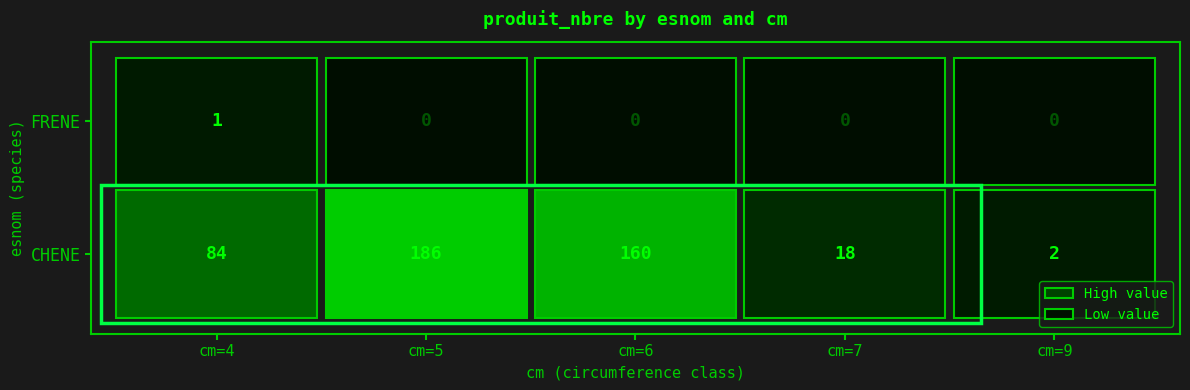

Rank the series at 6 from highest to lowest value.

CHENE, FRENE